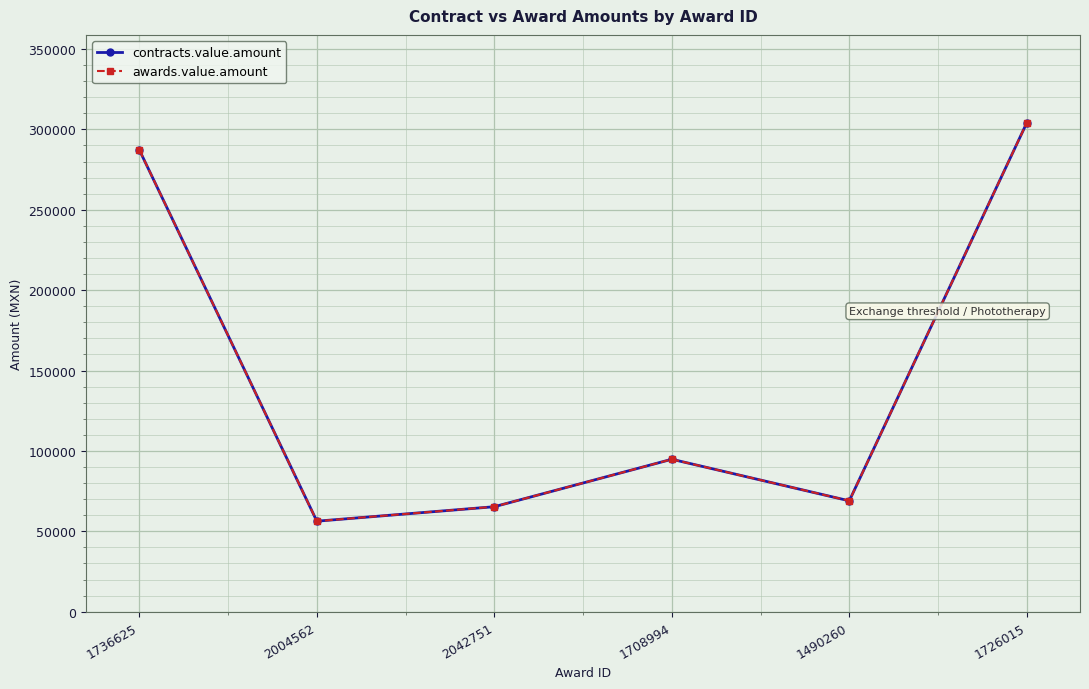

Between 2004562 and 1708994, which is larger?

1708994